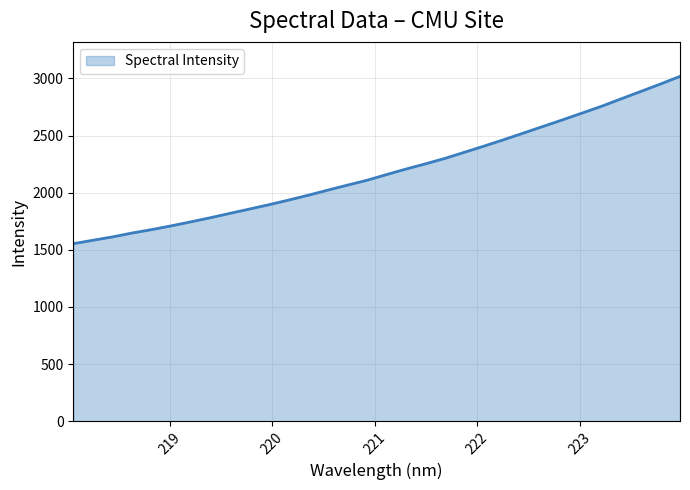

What is the smallest value displayed?

1553.6